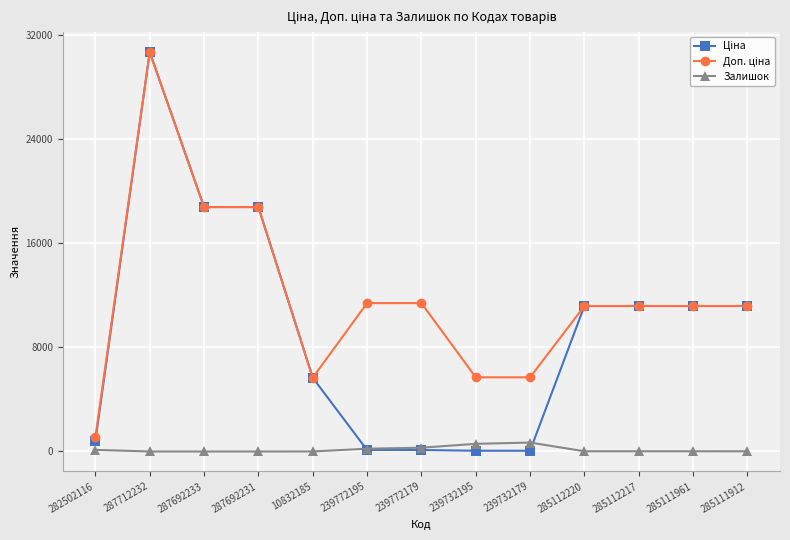

Which label corresponds to the largest value in the chart?

287712232